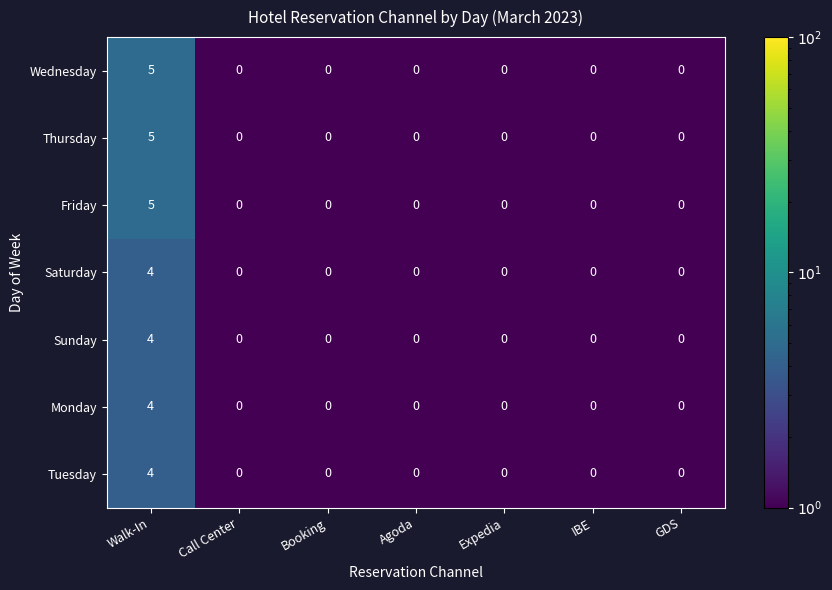

Which label corresponds to the largest value in the chart?

Walk-In